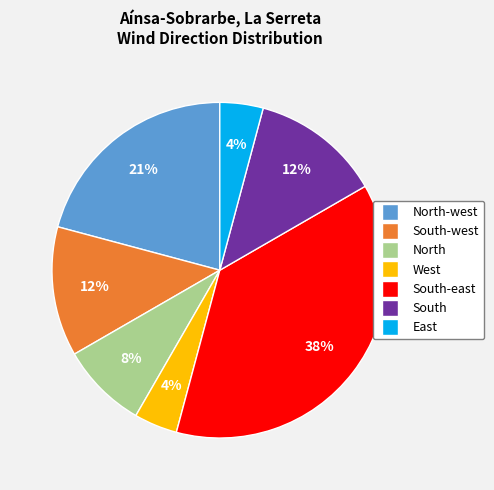

To the nearest percent, what is the average slice percentage?

14%